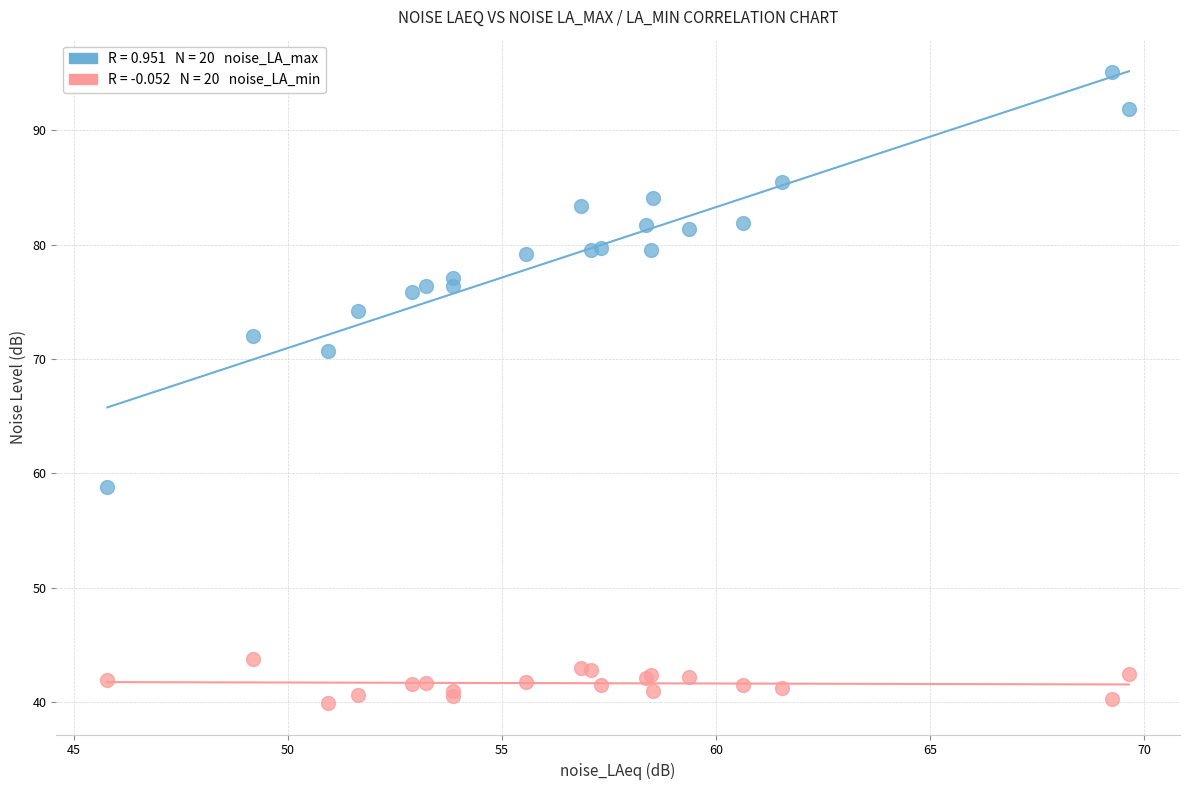

Across all series, what Y value is closest to 67?

70.7